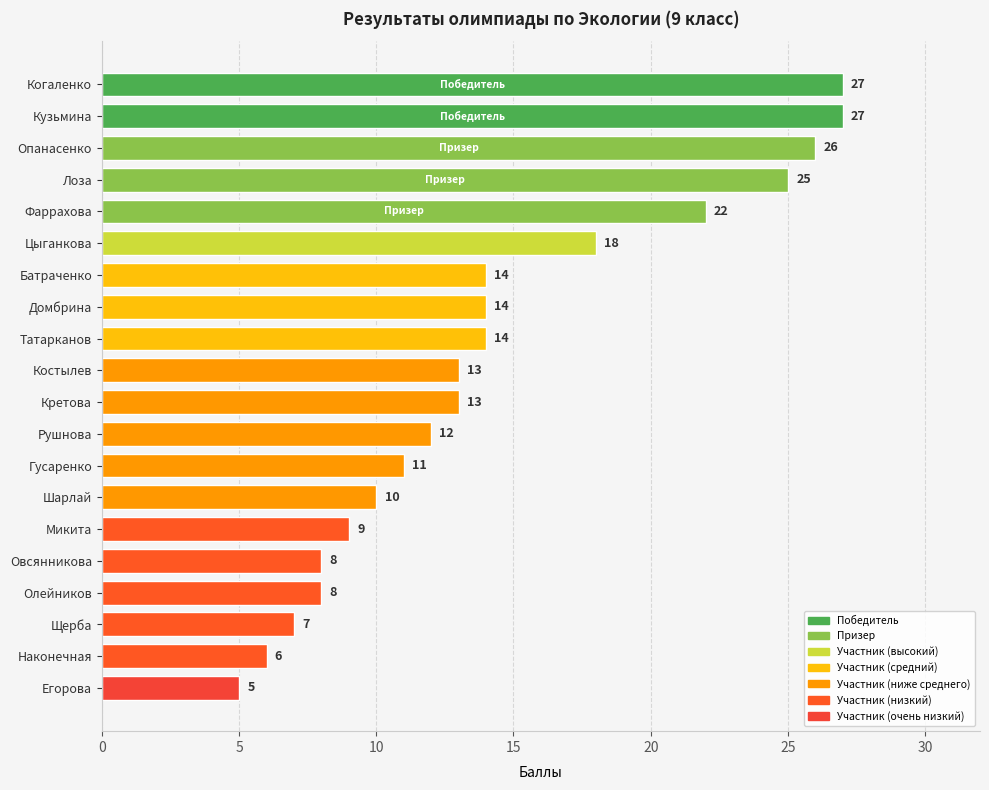

What is the label of the 10th bar from the top?

Костылев